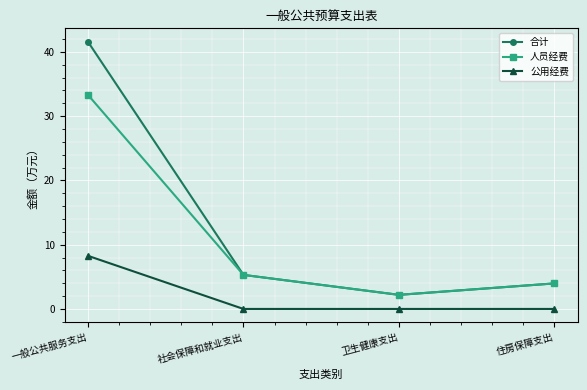

What is the value of the 公用经费 point at the 1st from the left?

8.3